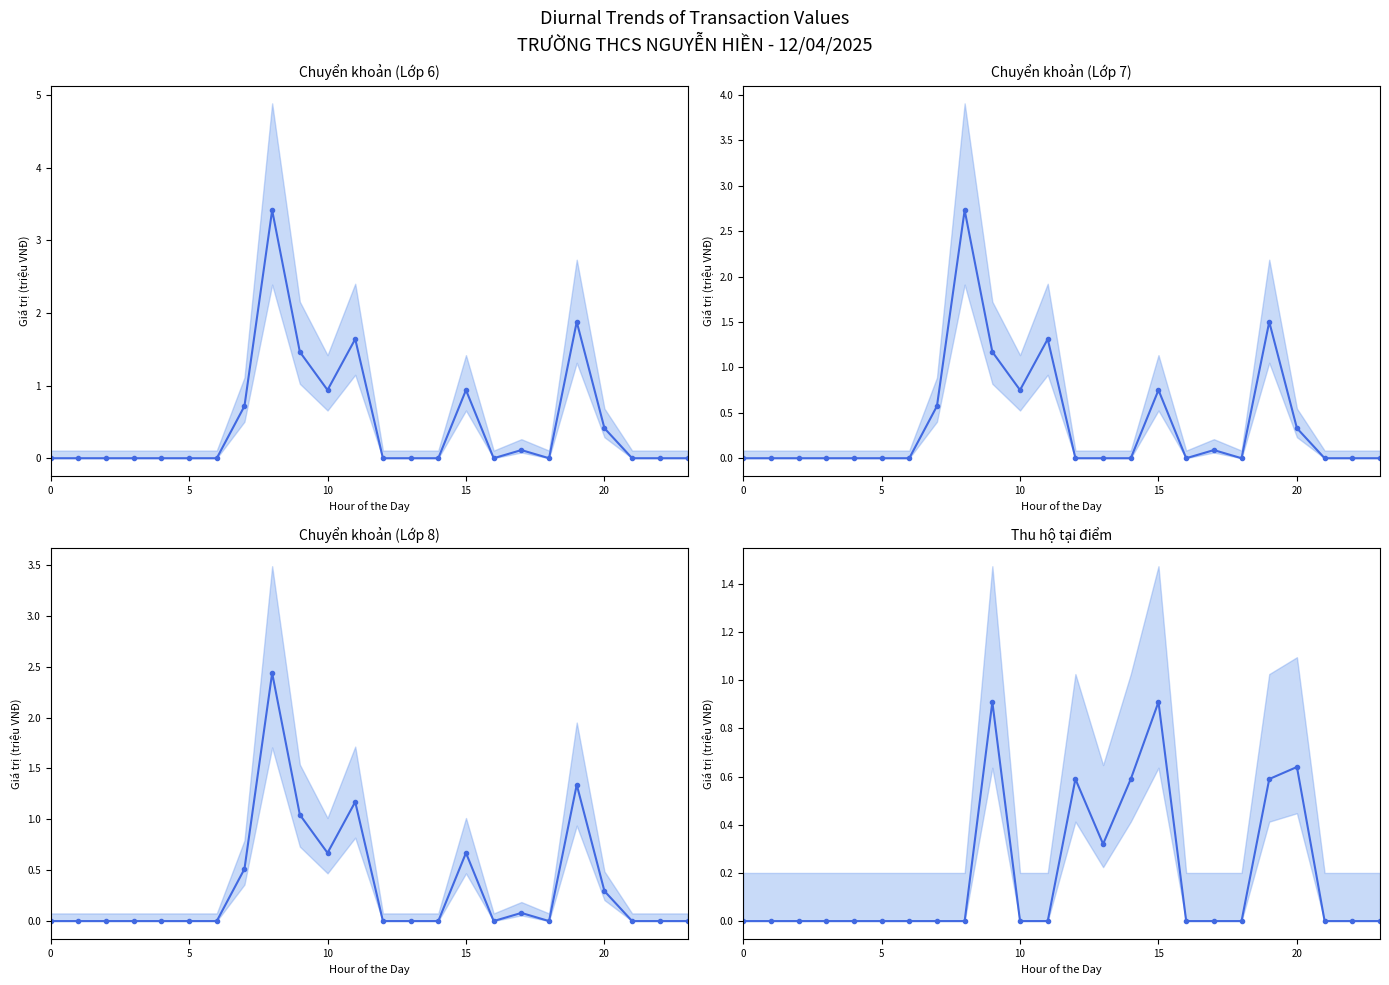

What is the spread (max minus min) of values at 17?

0.1